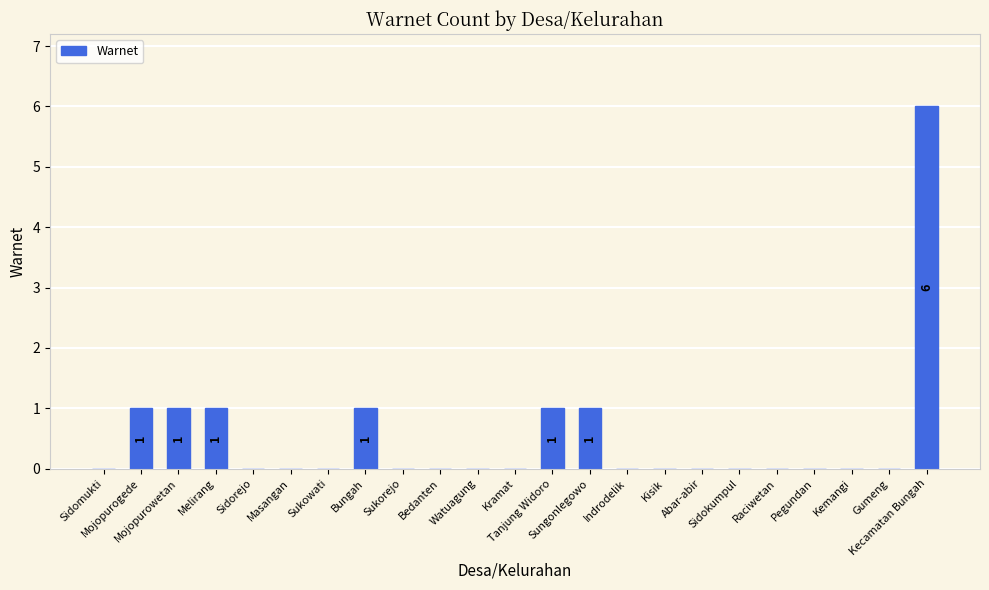

True or false: the data shows 0 at Abar-abir.

True